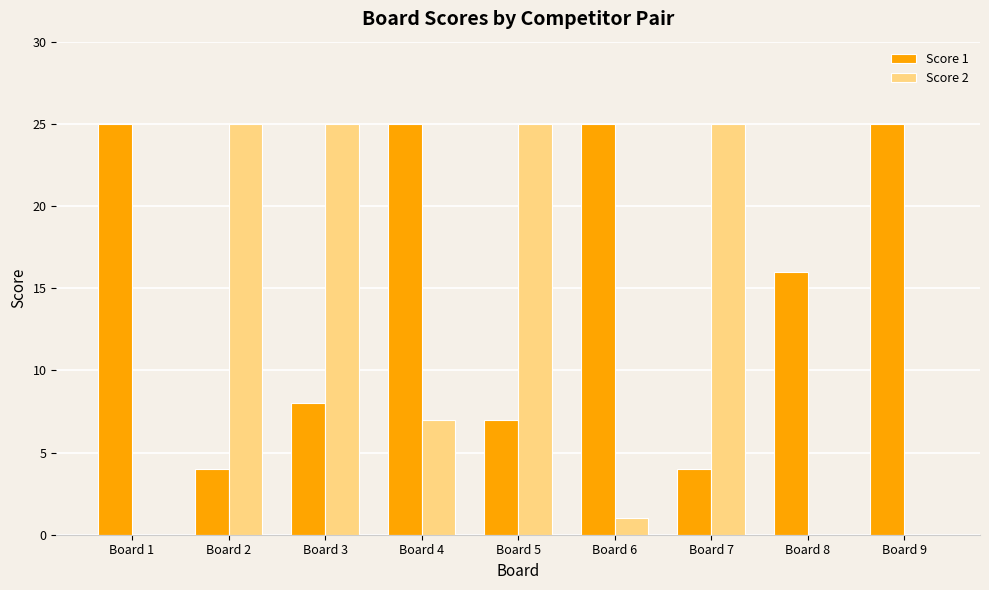

At which category is the sum across all series the highest?

Board 3